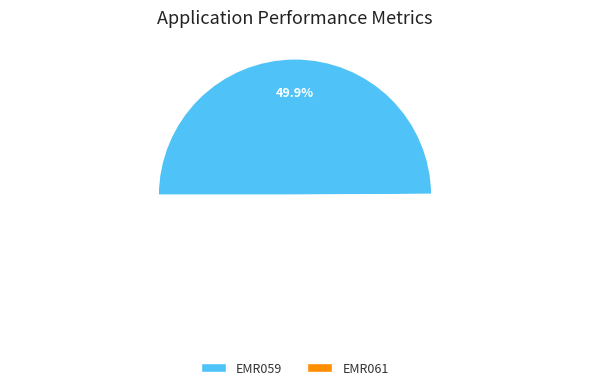

Which slice is the smallest?

EMR059